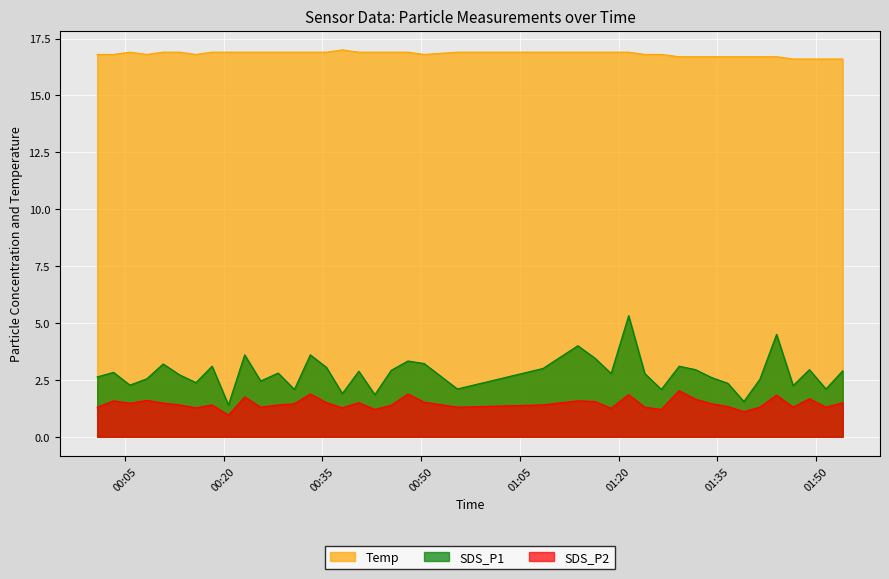

How many values in the SDS_P2 series exceed 1?

39